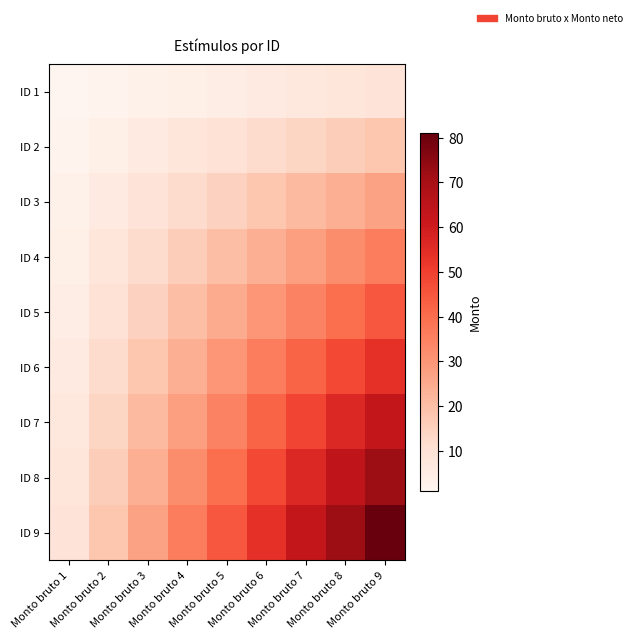

Rank the series by their maximum value, from highest to lowest.

ID 9, ID 8, ID 7, ID 6, ID 5, ID 4, ID 3, ID 2, ID 1